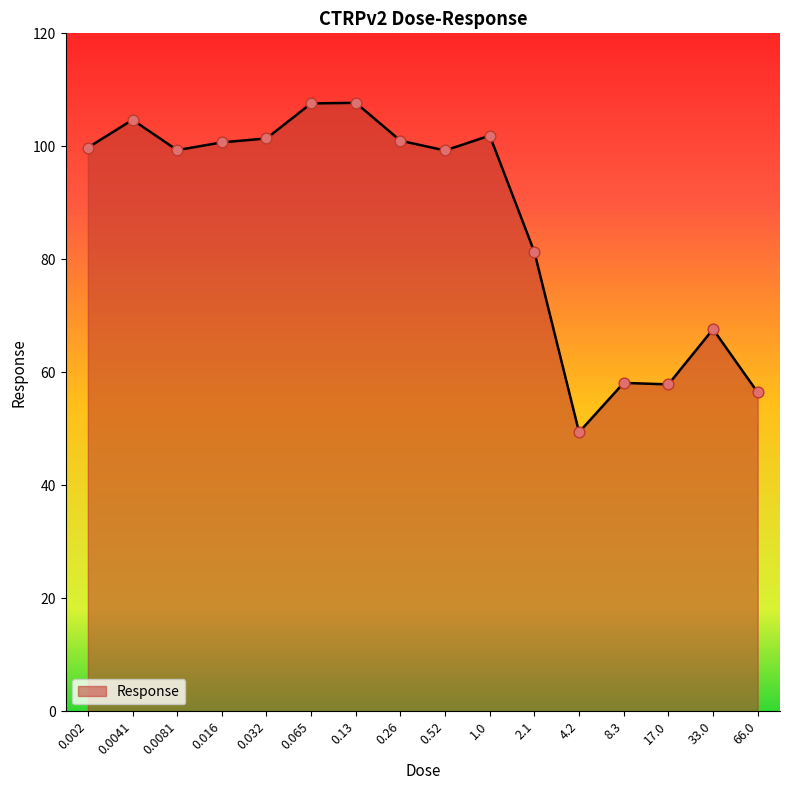

Which has a higher value, 0.0041 or 1.0?

0.0041